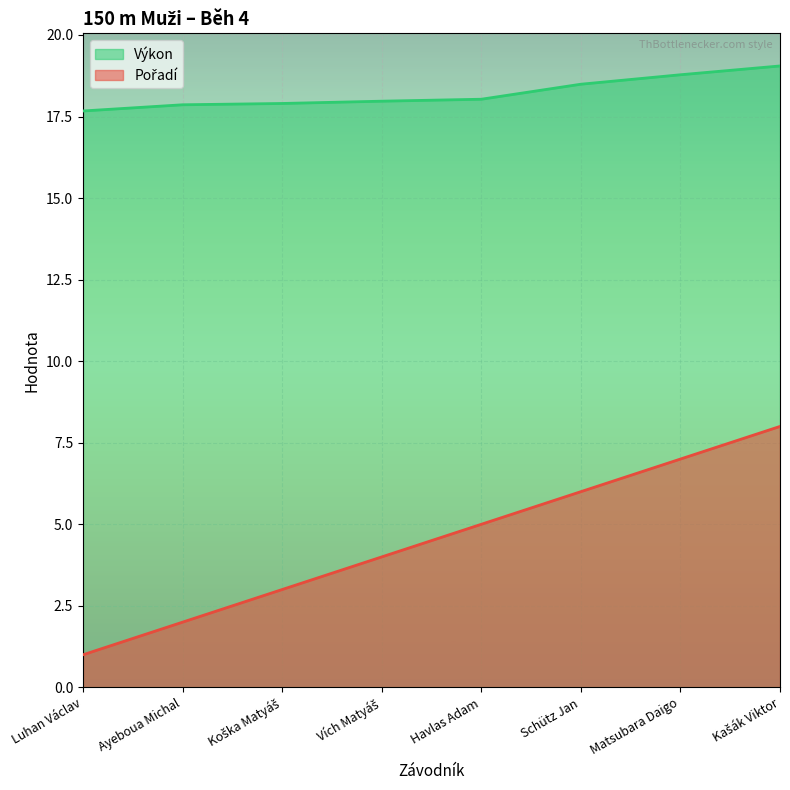

Reading left to right, list all the values displayed in this chart.

Pořadí: 1.0	2.0	3.0	4.0	5.0	6.0	7.0	8.0
Výkon: 17.7	17.9	17.9	18.0	18.0	18.5	18.8	19.1